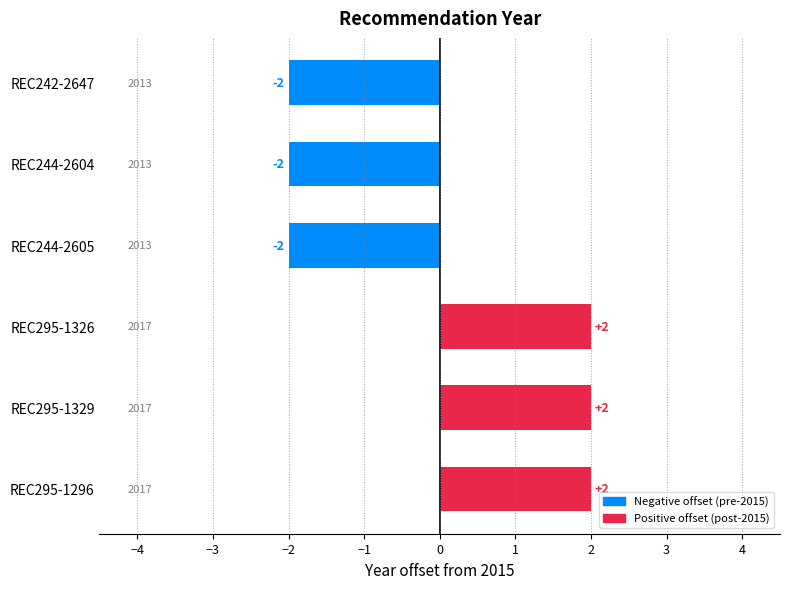

Are the bars horizontal?

Yes